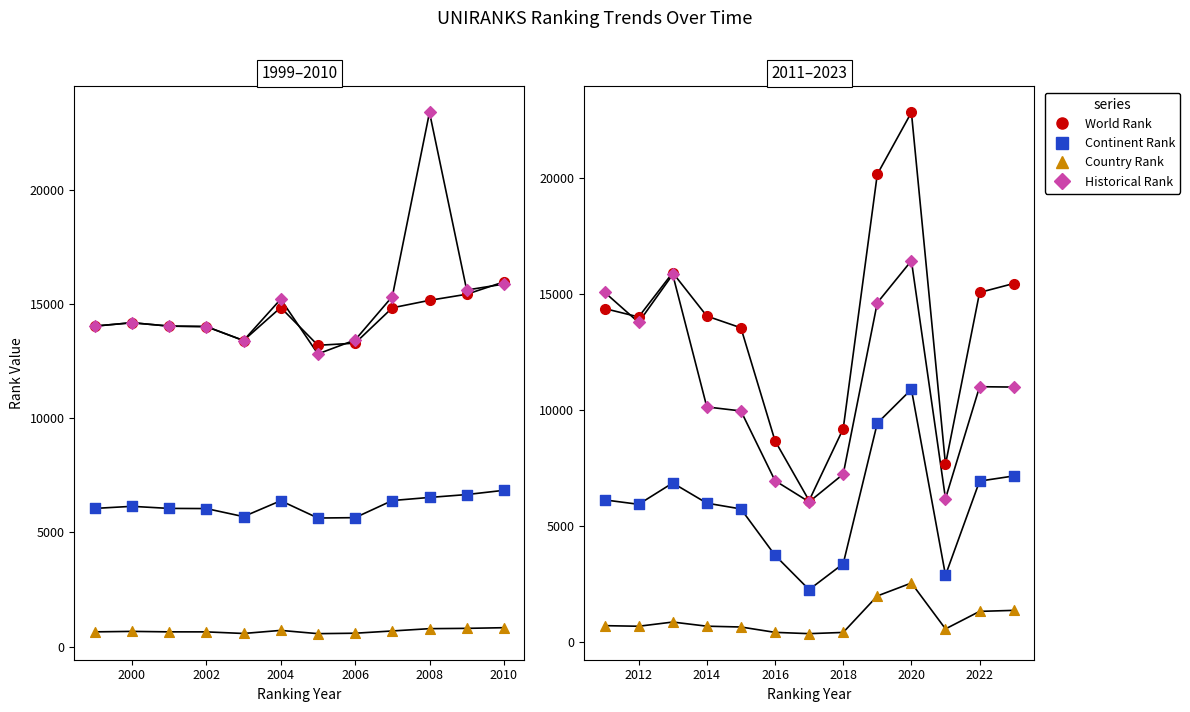

Which series reaches the minimum Y coordinate?

country rank